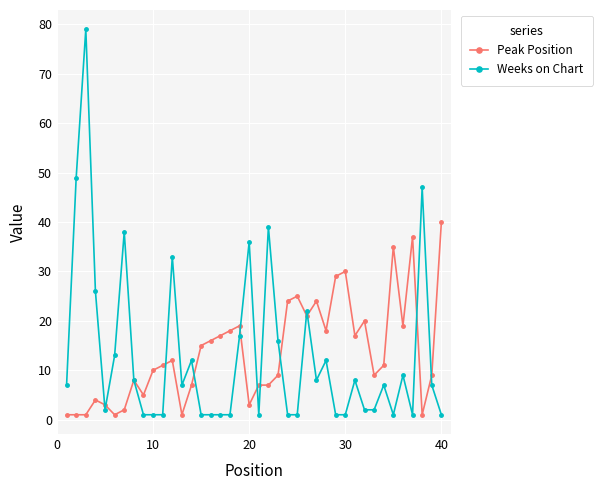

At how many categories does at least one series exceed 43?

3